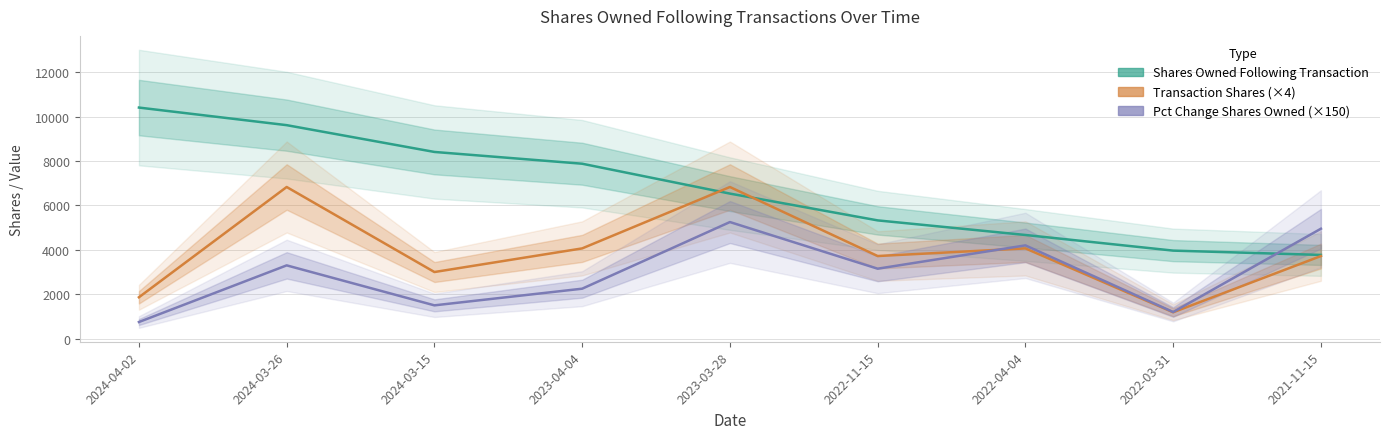

True or false: Shares Owned Following Transaction has a value of 3673 at 2023-03-28.

False